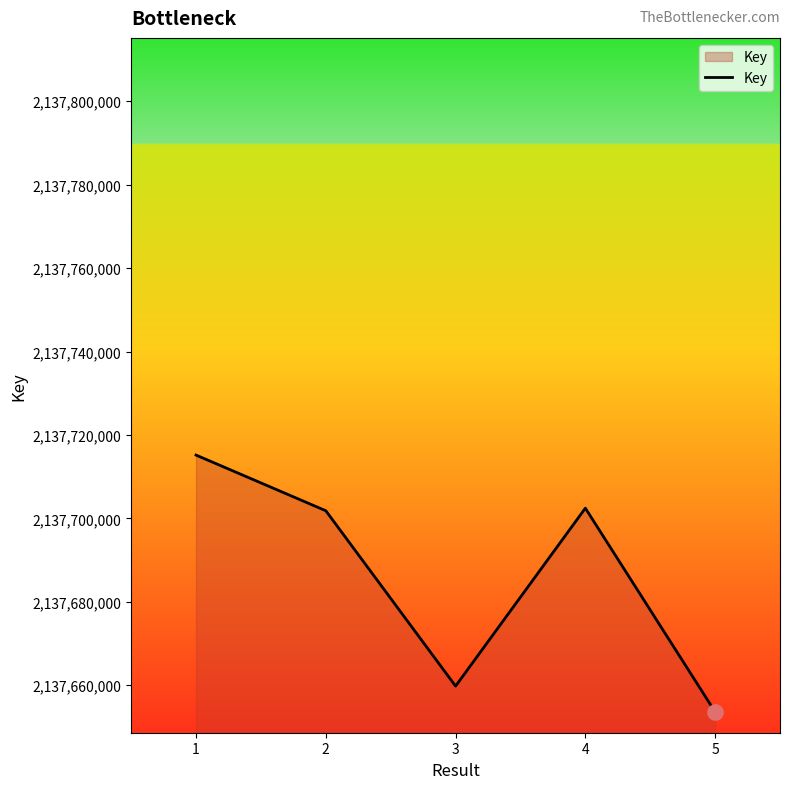

Between 3 and 2, which is larger?

2